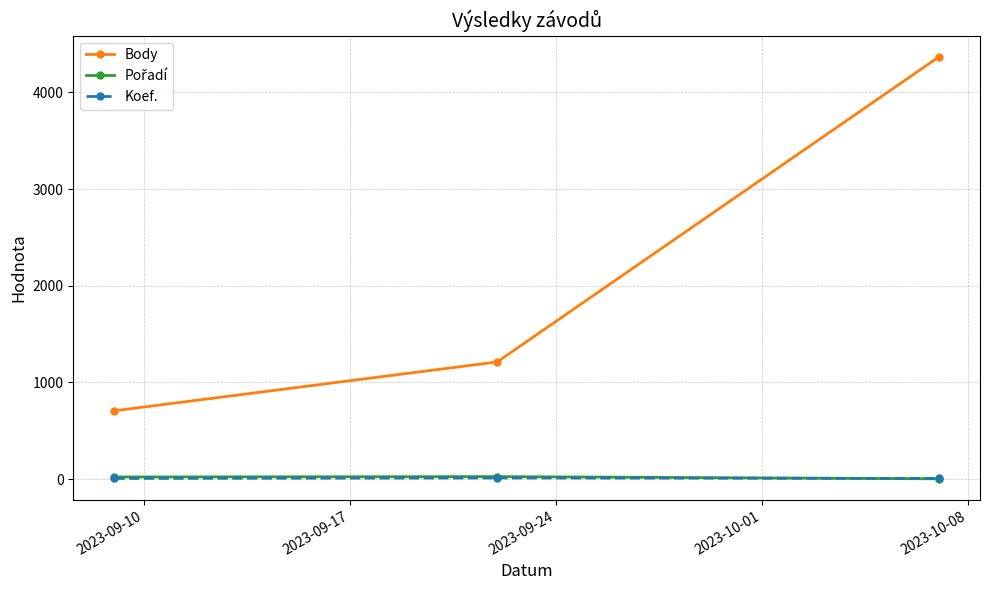

Does the chart have visible grid lines?

Yes